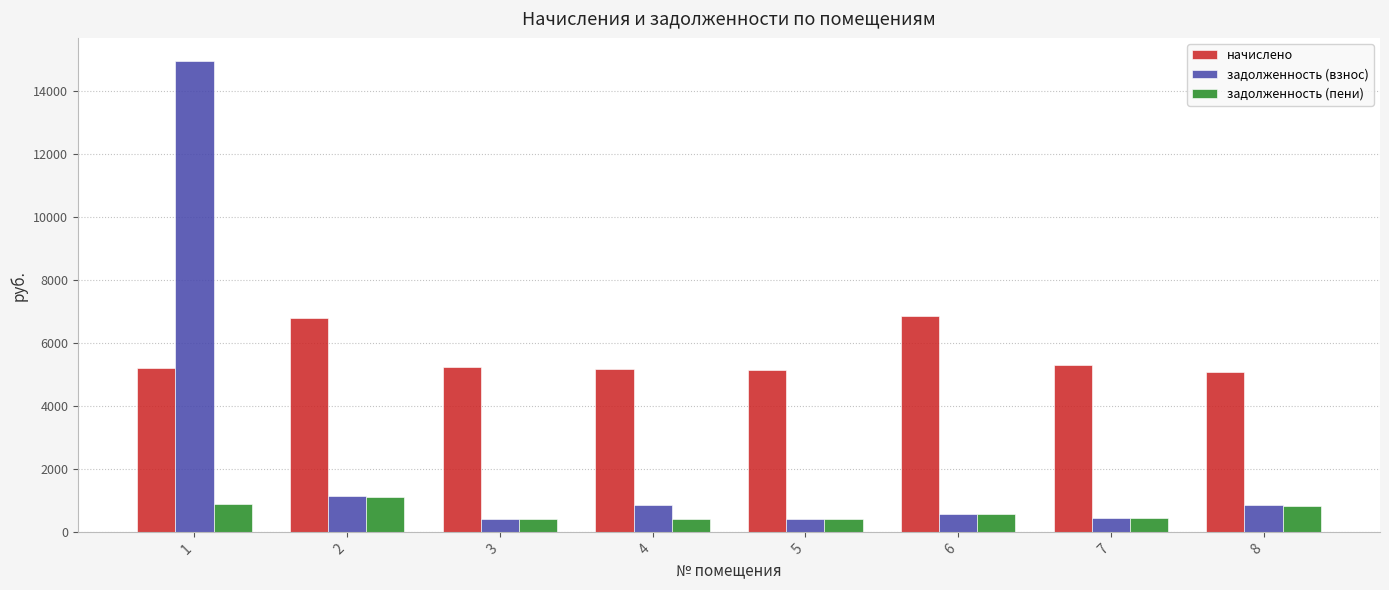

What is the value of the задолженность (пени) bar at the 1st from the left?

901.2